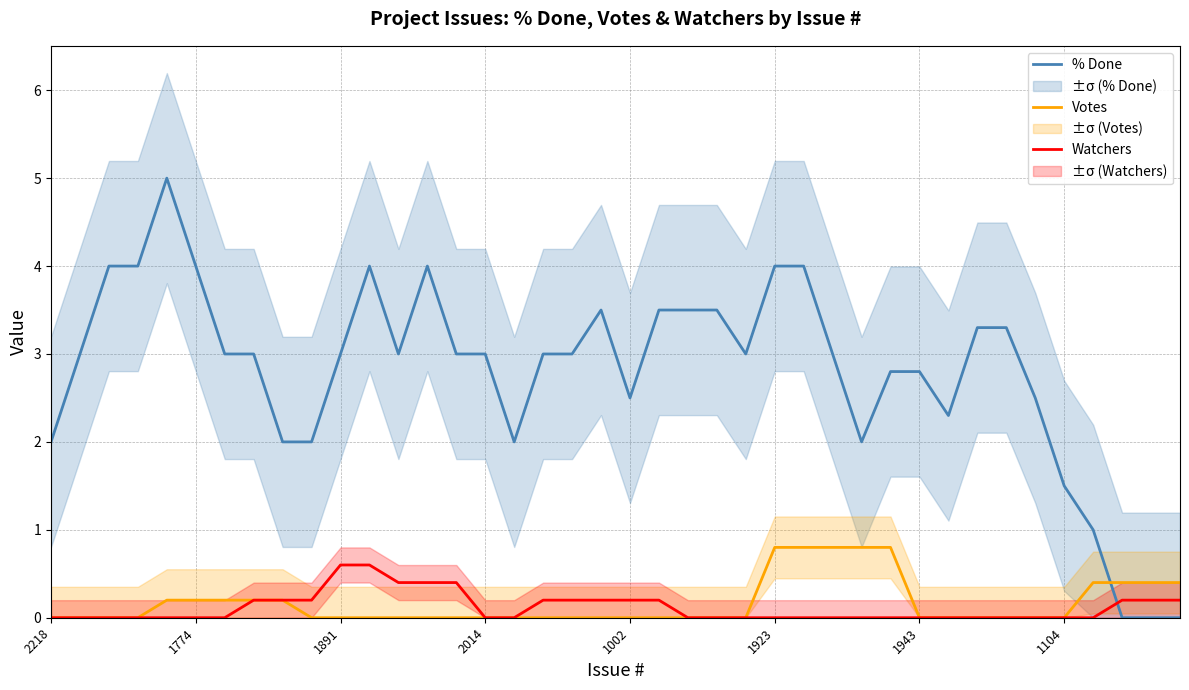

After their last crossing, which series has the higher values: % Done or Watchers?

Watchers